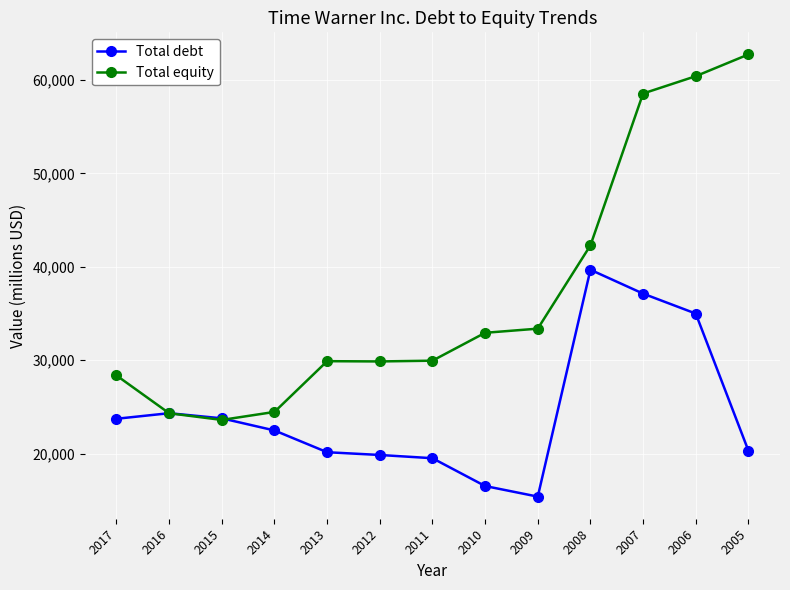

How many values in the Total equity series are below 29957?

6